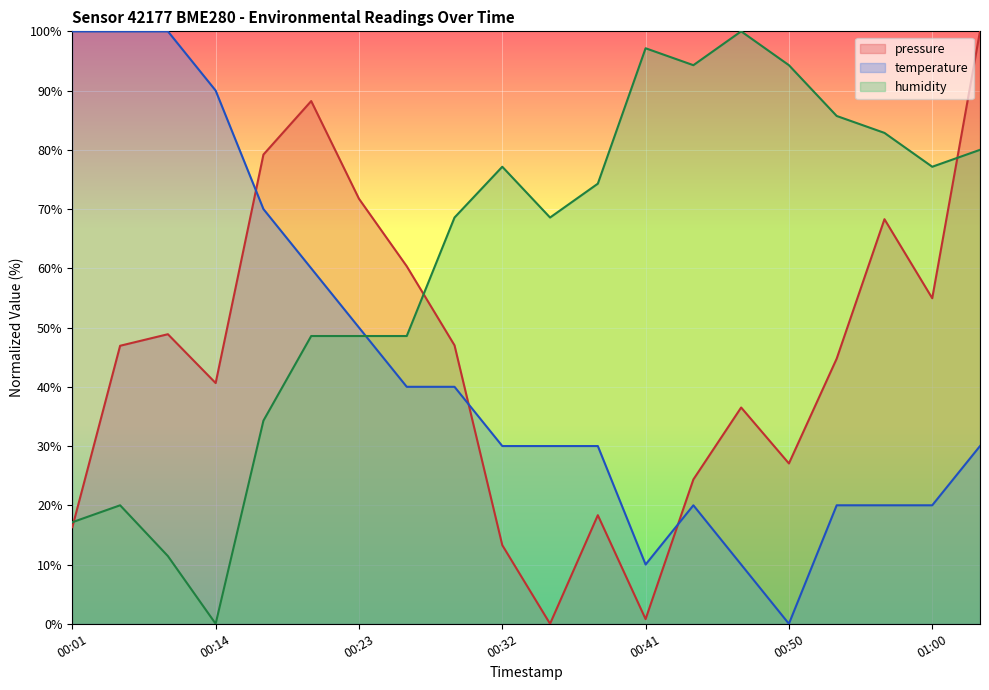

The value of humidity at 00:44 is 94.3. True or false?

True